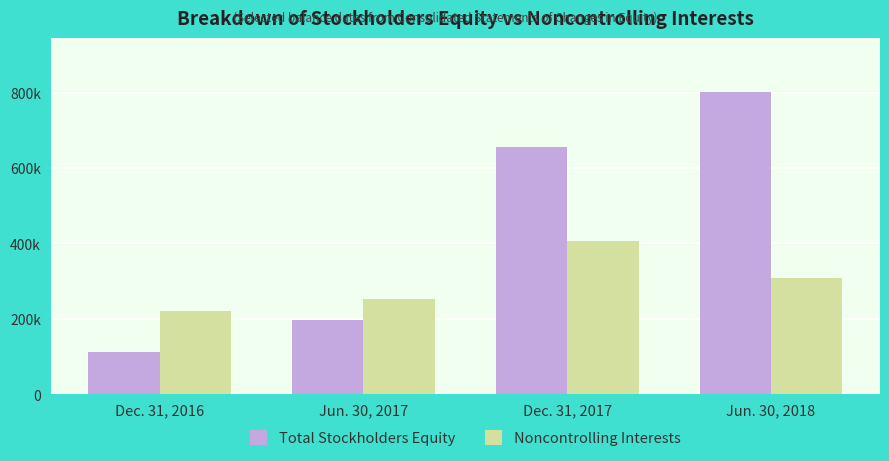

What are all the series names shown in the legend?

Total Stockholders Equity, Noncontrolling Interests